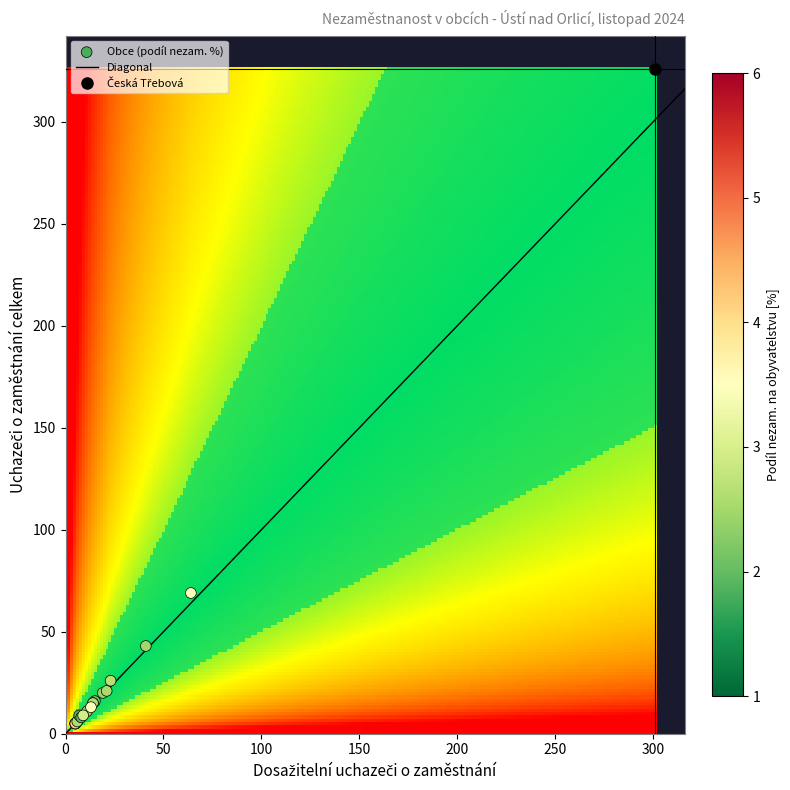

What Y value in the scatter plot is closest to 165?

69